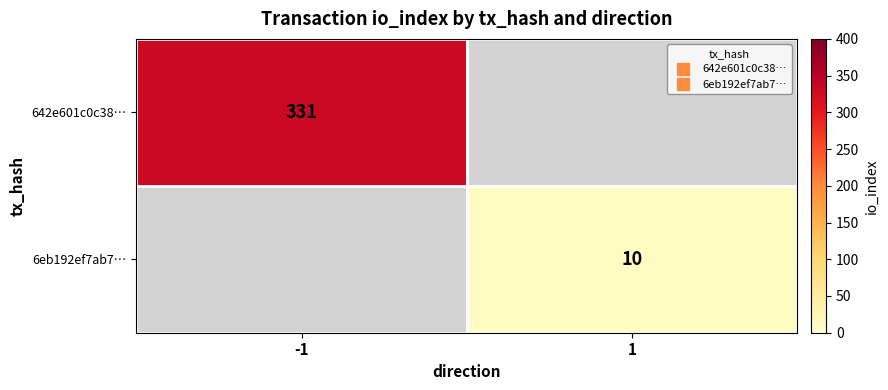

Rank the series by their average value, from highest to lowest.

642e601c0c38…, 6eb192ef7ab7…